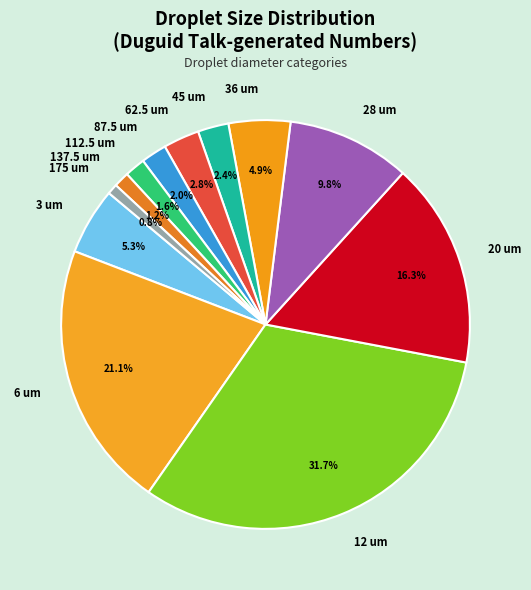

To the nearest percent, what is the combined percentage of 28 um and 137.5 um?

11%